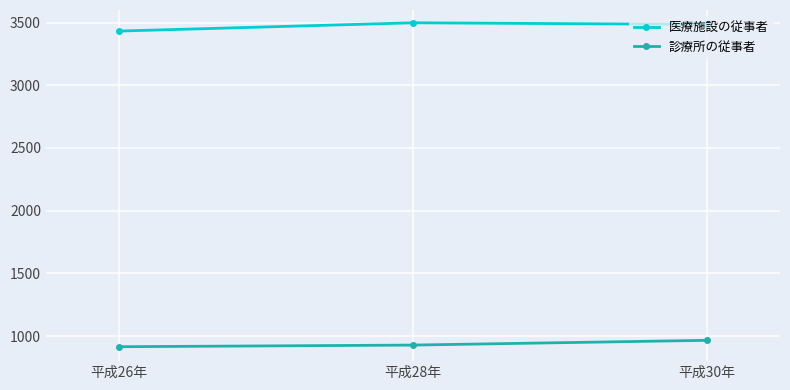

What is the difference between the 診療所の従事者 values at 平成26年 and 平成28年?

13